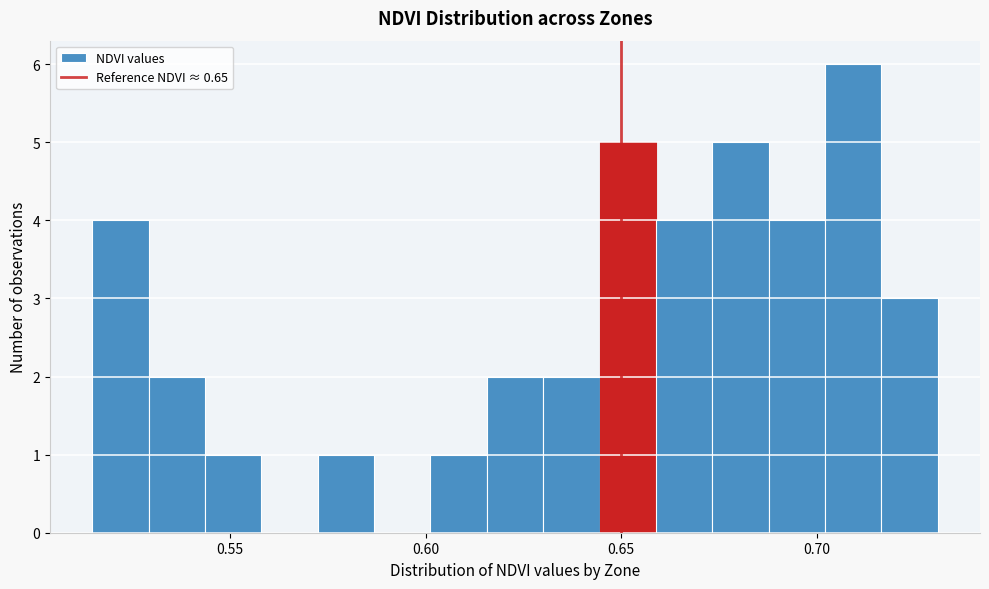

Read against the x-axis, roughly where is the centre of the tallest bar?

0.710